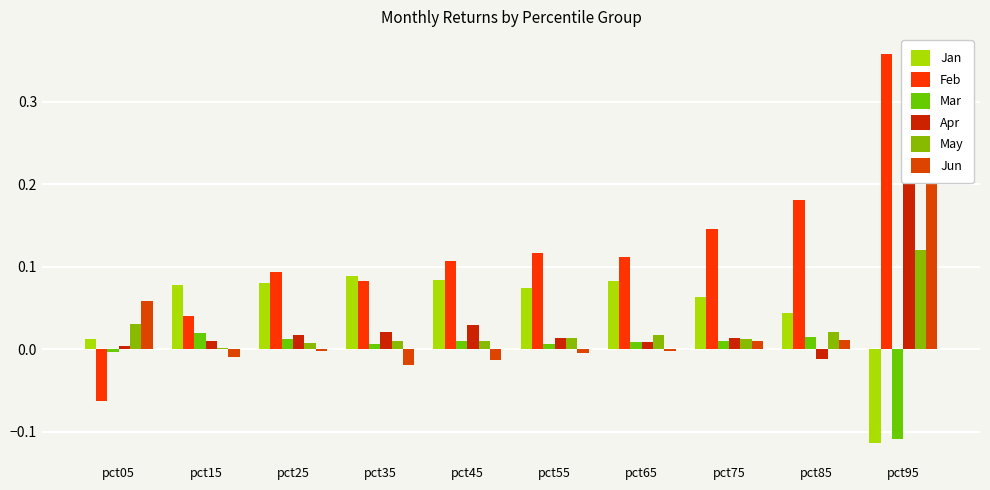

Reading left to right, what are all the values shown in this chart?

Jan: 0.0	0.1	0.1	0.1	0.1	0.1	0.1	0.1	0.0	-0.1
Feb: -0.1	0.0	0.1	0.1	0.1	0.1	0.1	0.1	0.2	0.4
Mar: -0.0	0.0	0.0	0.0	0.0	0.0	0.0	0.0	0.0	-0.1
Apr: 0.0	0.0	0.0	0.0	0.0	0.0	0.0	0.0	-0.0	0.3
May: 0.0	0.0	0.0	0.0	0.0	0.0	0.0	0.0	0.0	0.1
Jun: 0.1	-0.0	-0.0	-0.0	-0.0	-0.0	-0.0	0.0	0.0	0.3